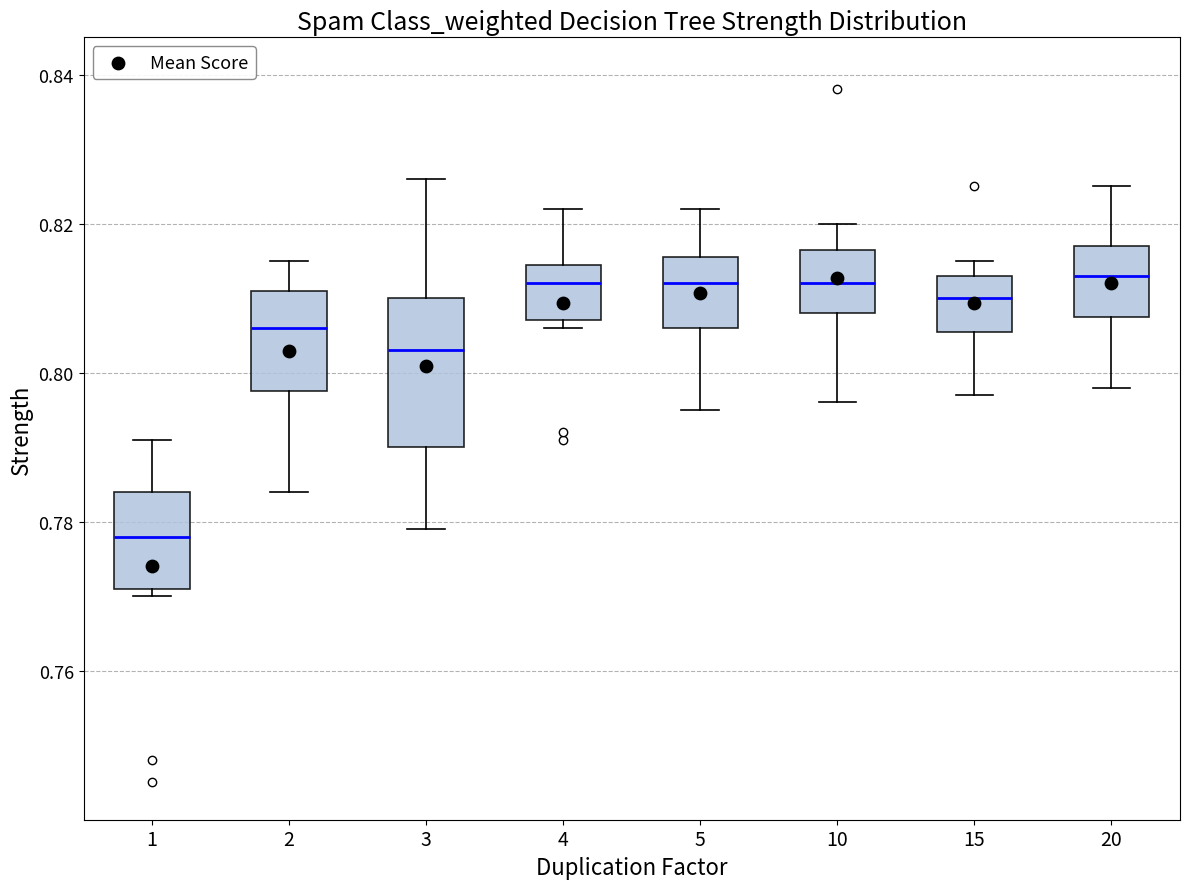

Comparing the boxes themselves (not the whiskers), which one is the tallest?

3